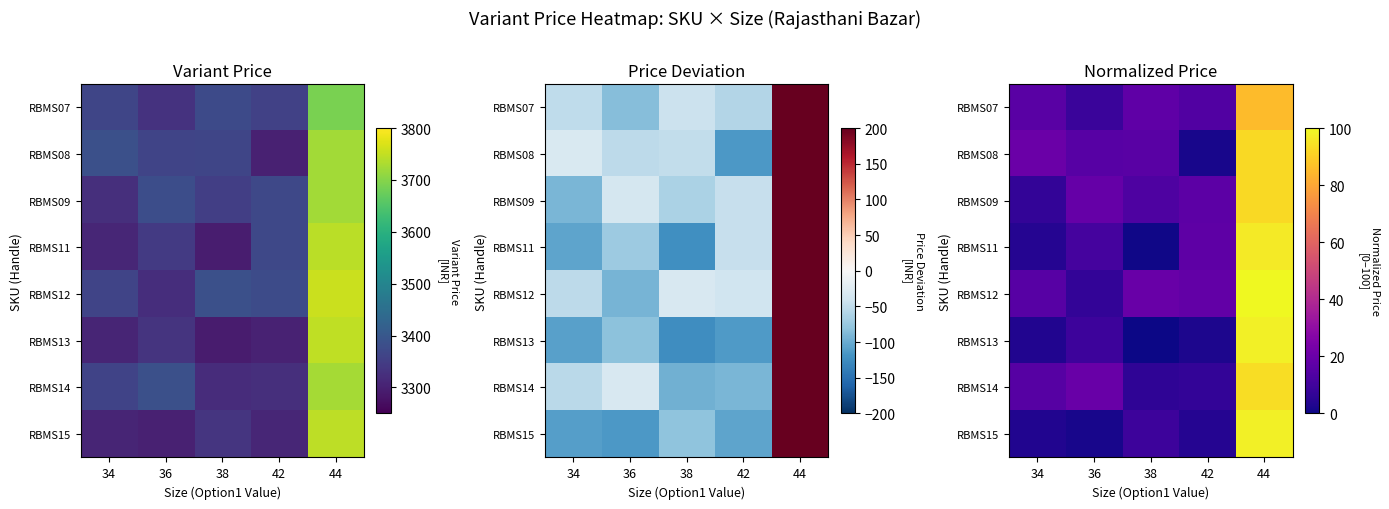

List the labels in order of RBMS11 value, smallest first.

38, 34, 36, 42, 44